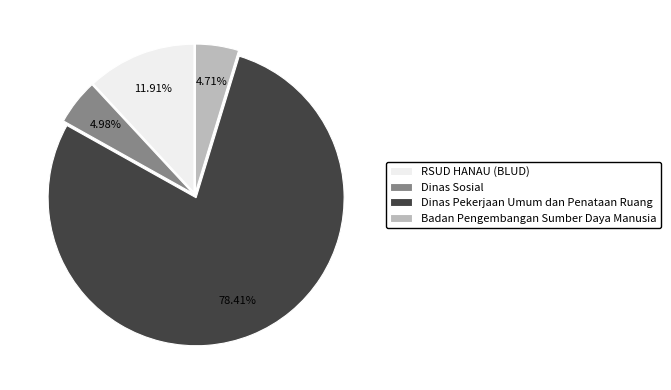

Does Dinas Pekerjaan Umum dan Penataan Ruang account for over 50% of the chart?

Yes